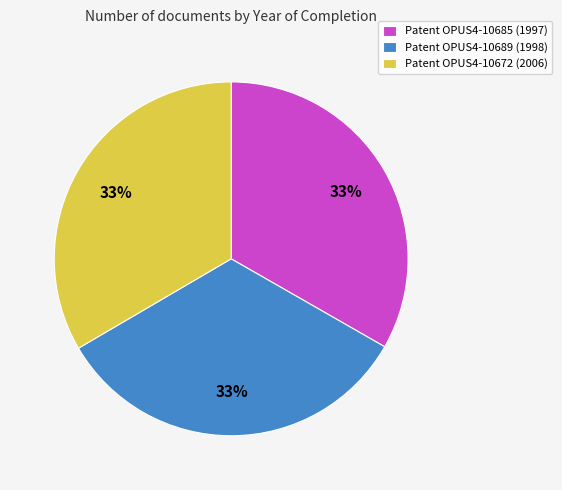

What percentage is the Patent OPUS4-10689 (1998) slice, to the nearest percent?

33%